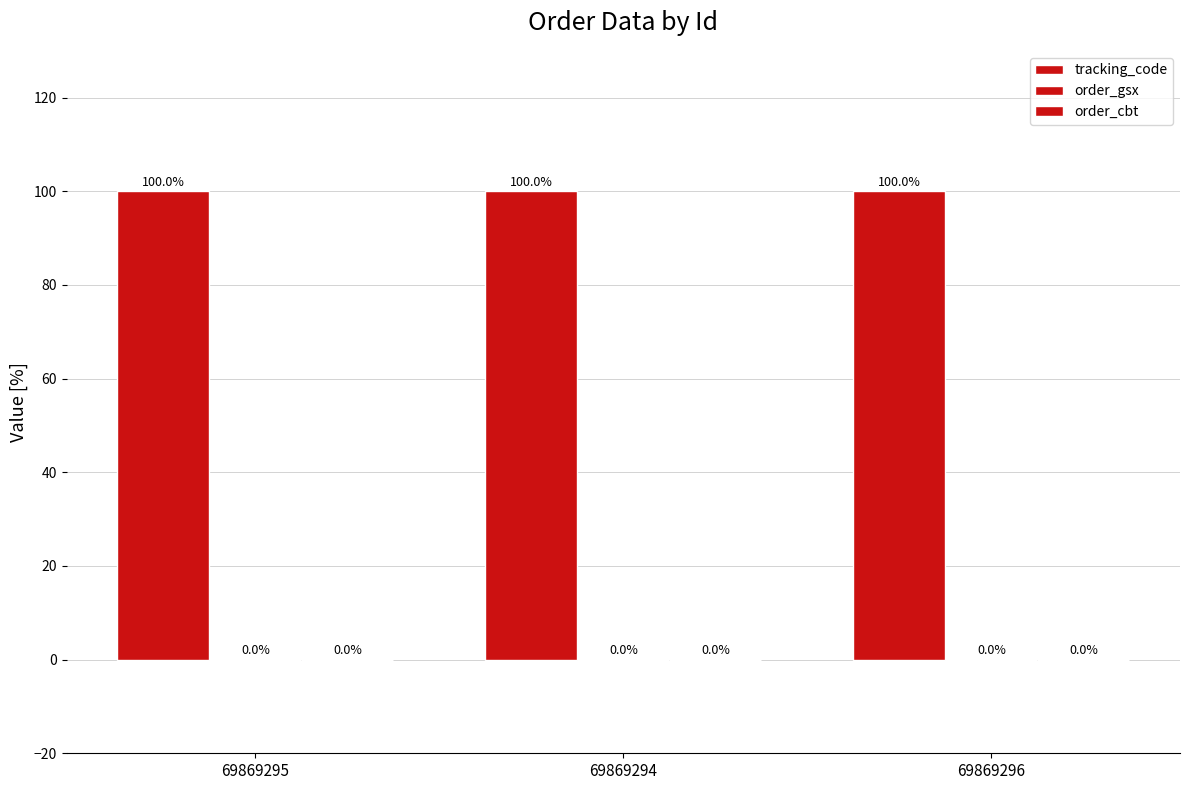

Does the chart contain stacked bars?

No